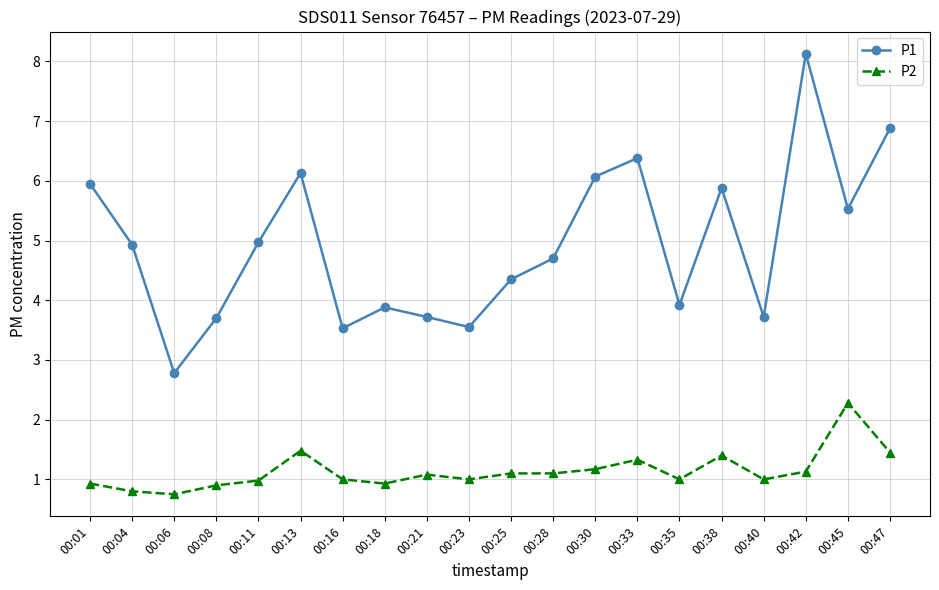

Is it true that P1 equals 4.7 at 00:28?

True